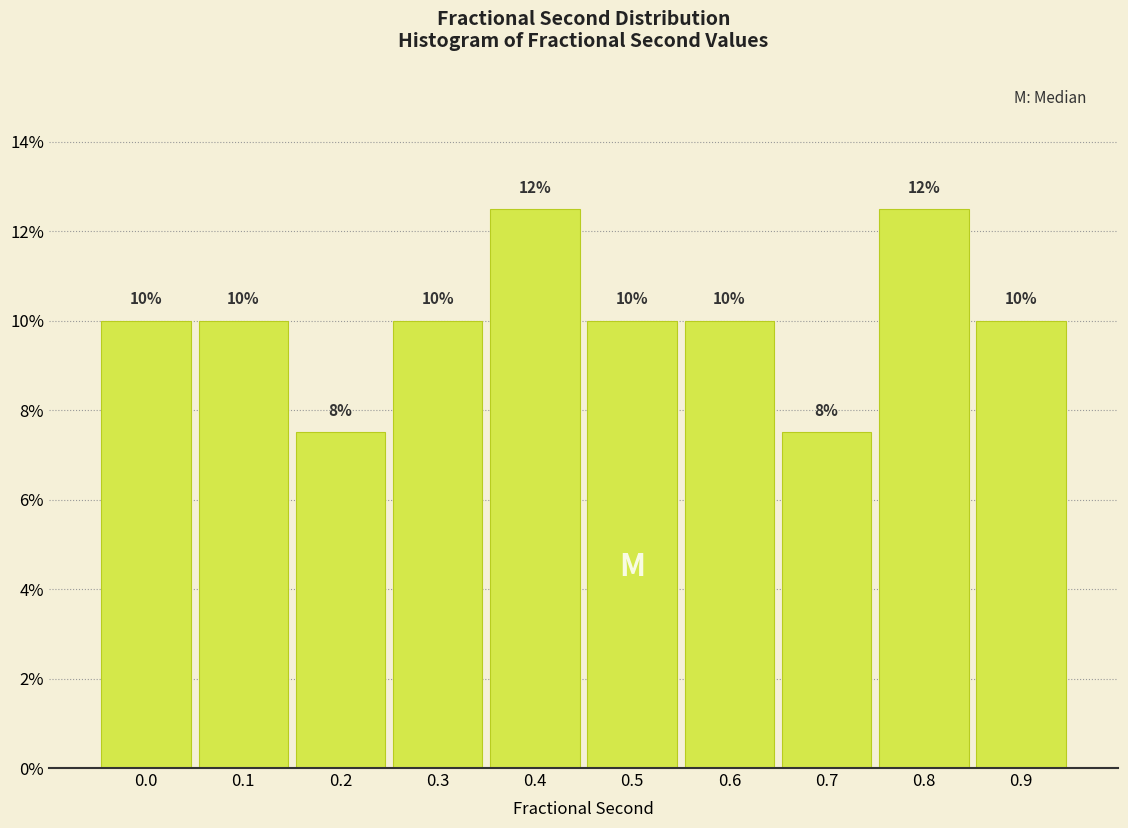

What is the sum of all values?

100.0